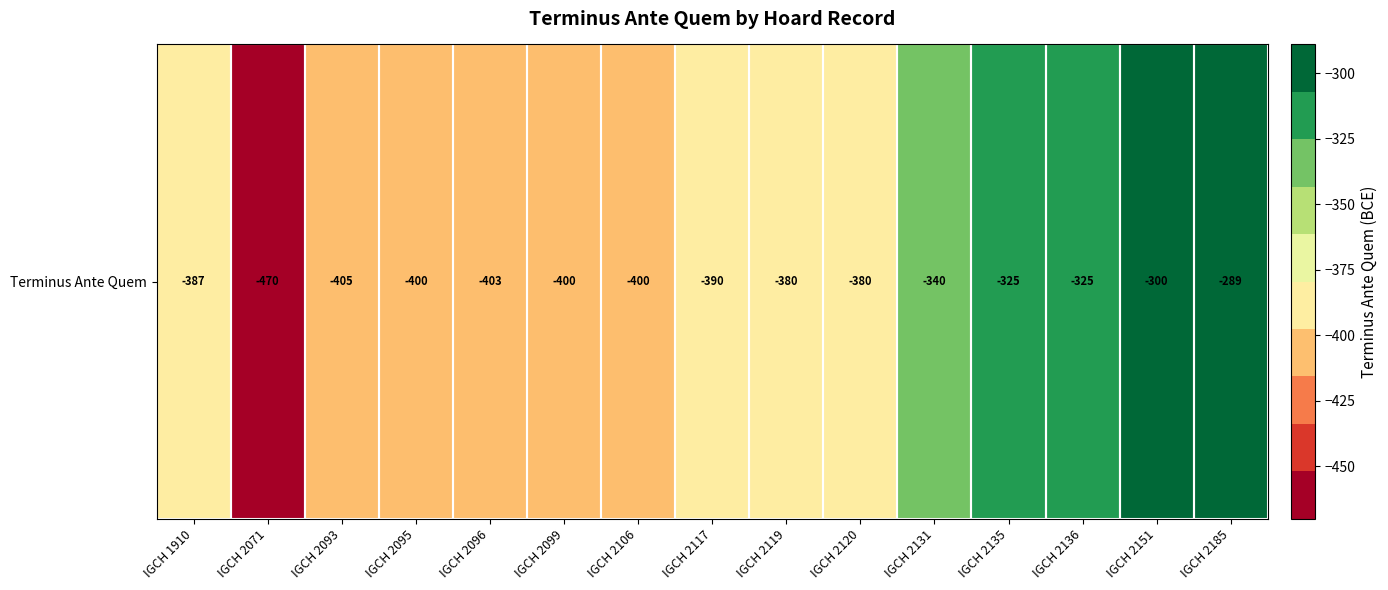

At which label does the data first exceed -387?

IGCH 2119